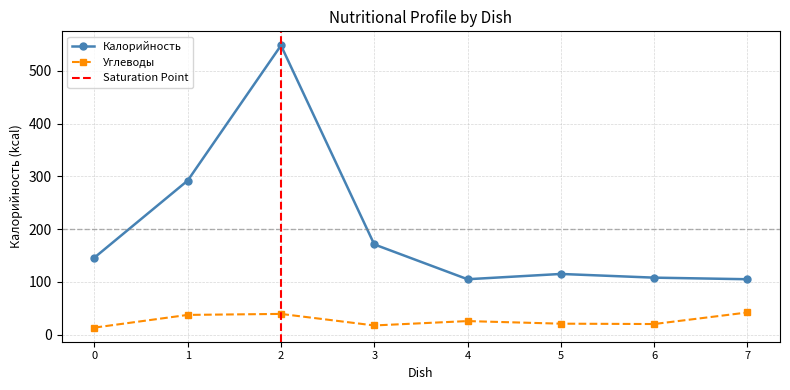

What is the difference between the maximum and minimum values in the Калорийность series?

443.0